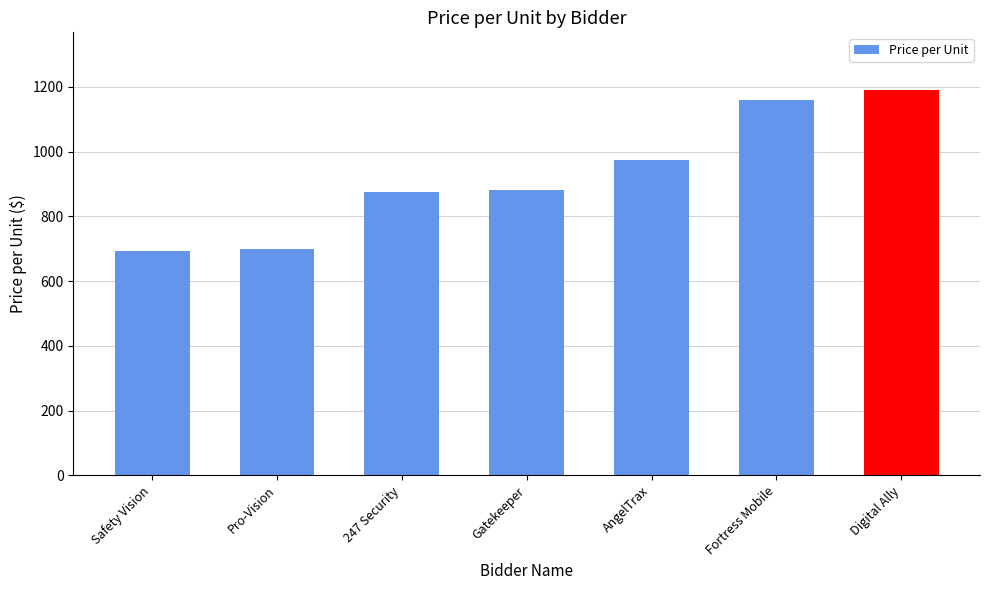

What is the minimum value shown in the chart?

694.0